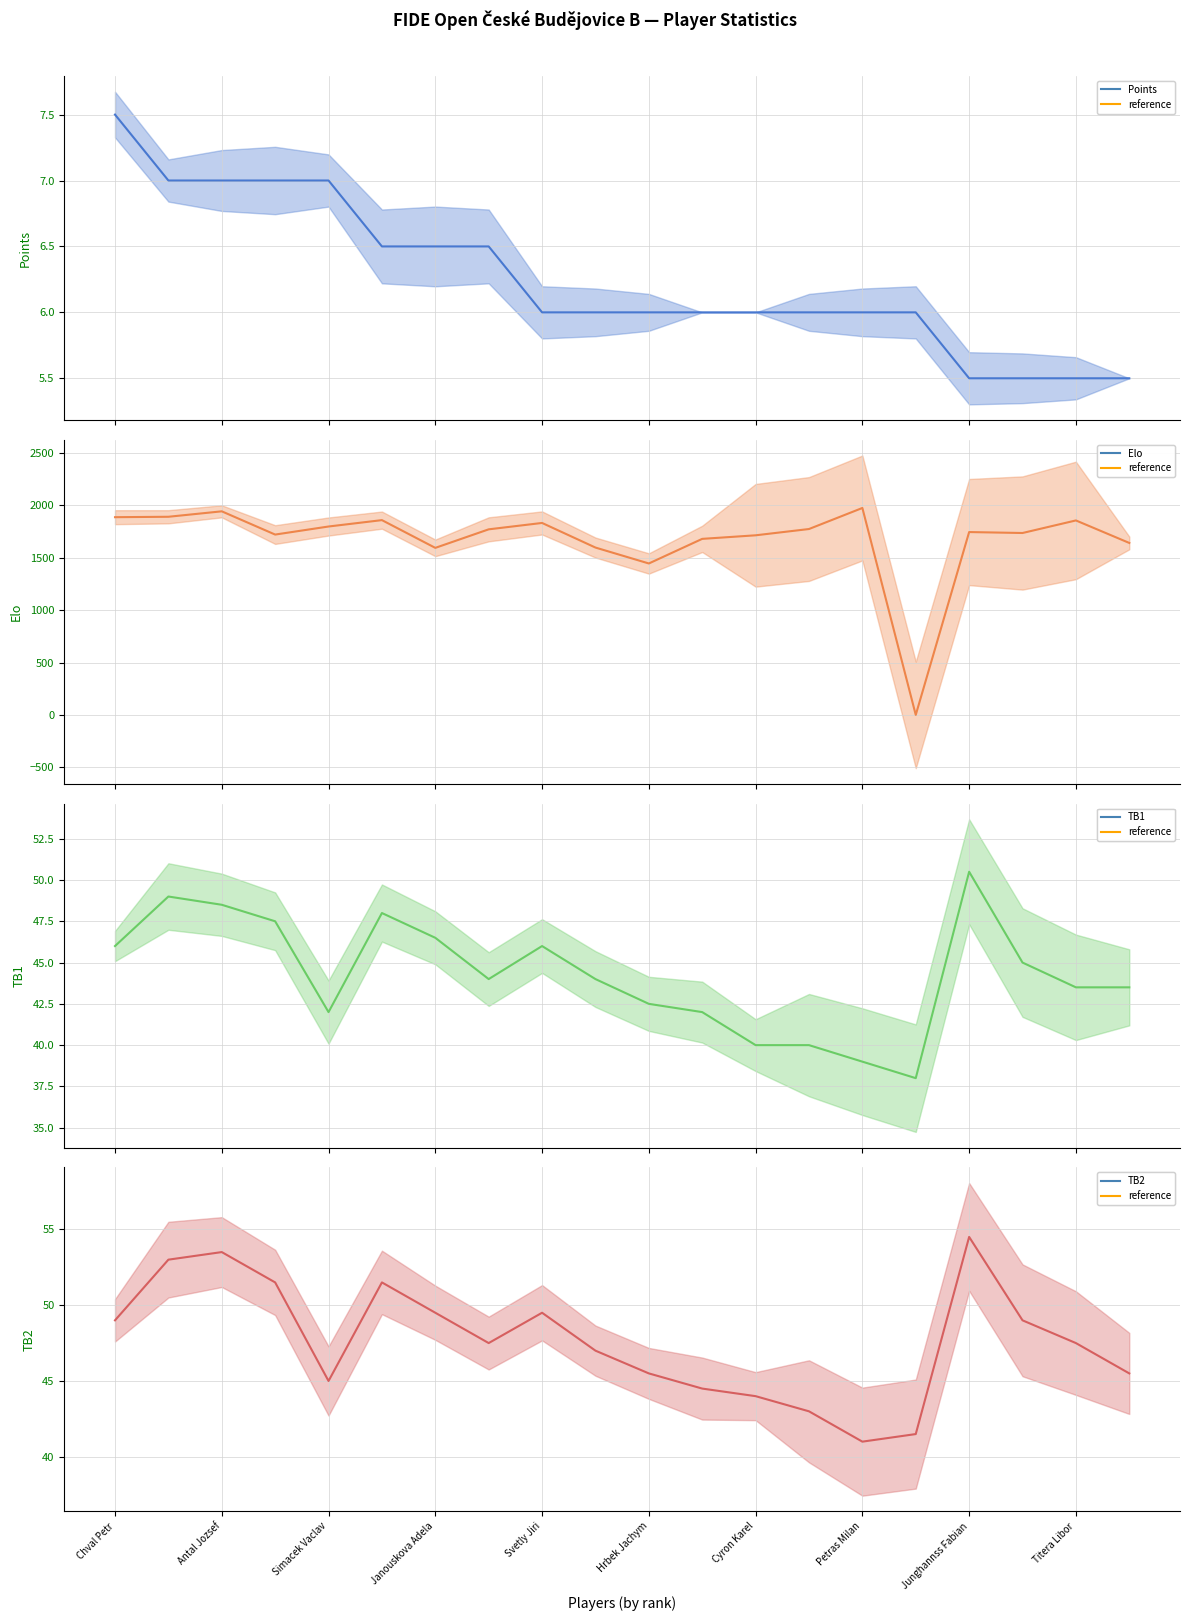

True or false: TB2 and TB1 intersect in this chart.

False